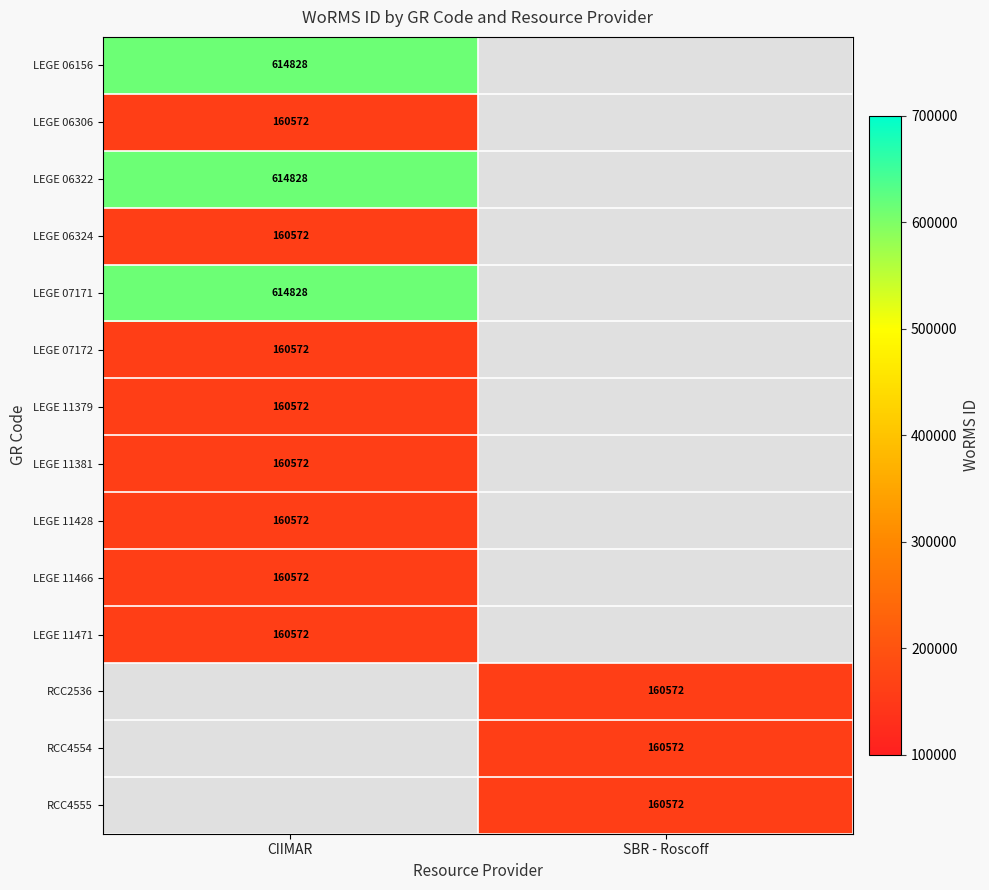

The value of LEGE 07171 at CIIMAR is 614828. True or false?

True